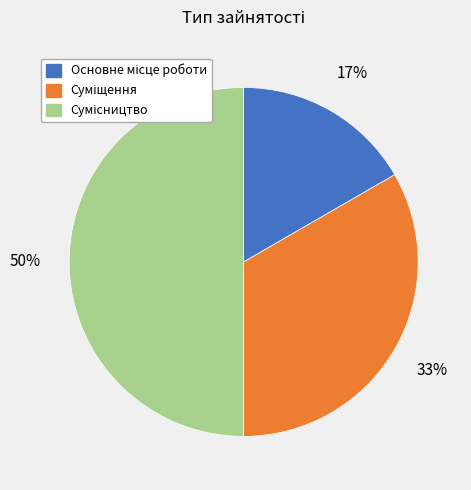

To the nearest percent, what is the average slice percentage?

33%